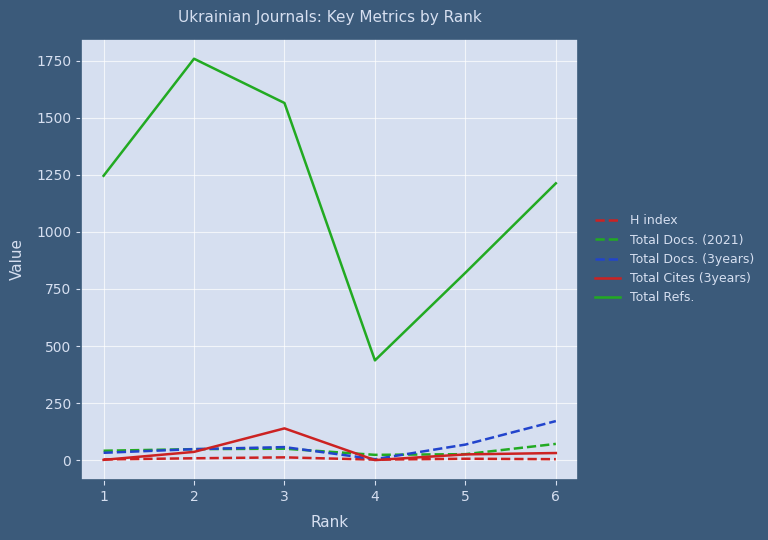

True or false: Total Cites (3years) has a value of 36 at 2.

True